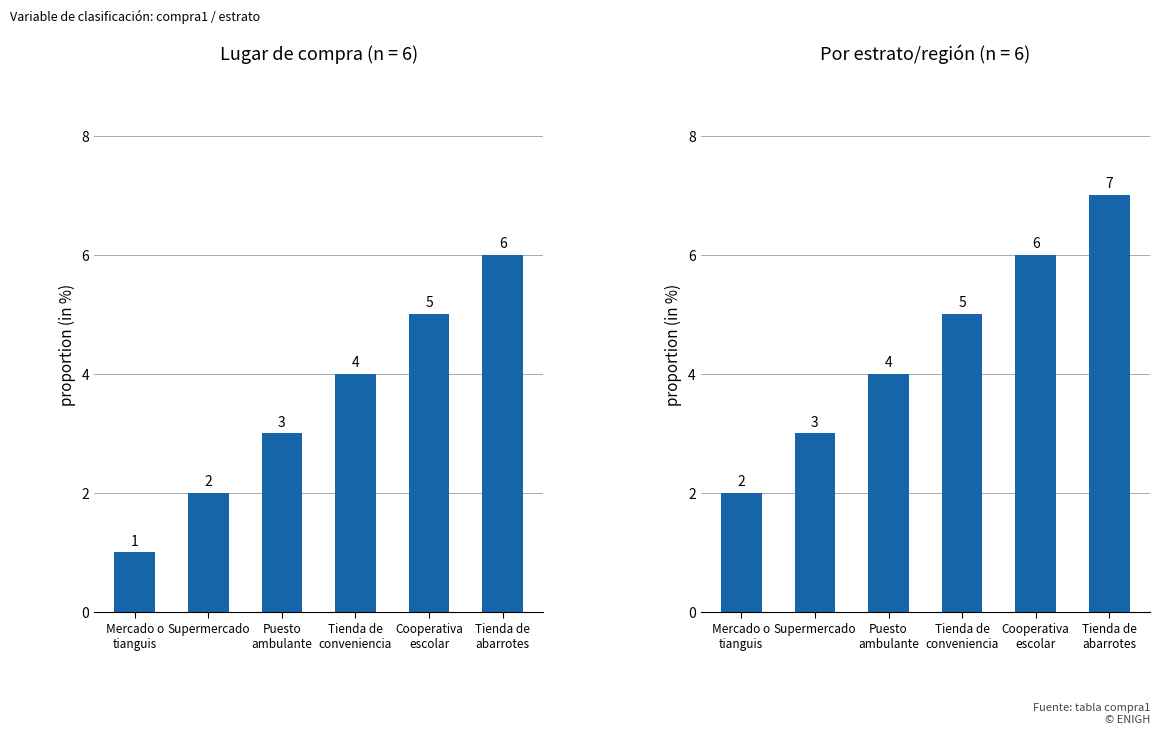

What is the label of the 3rd bar from the left?

Puesto
ambulante